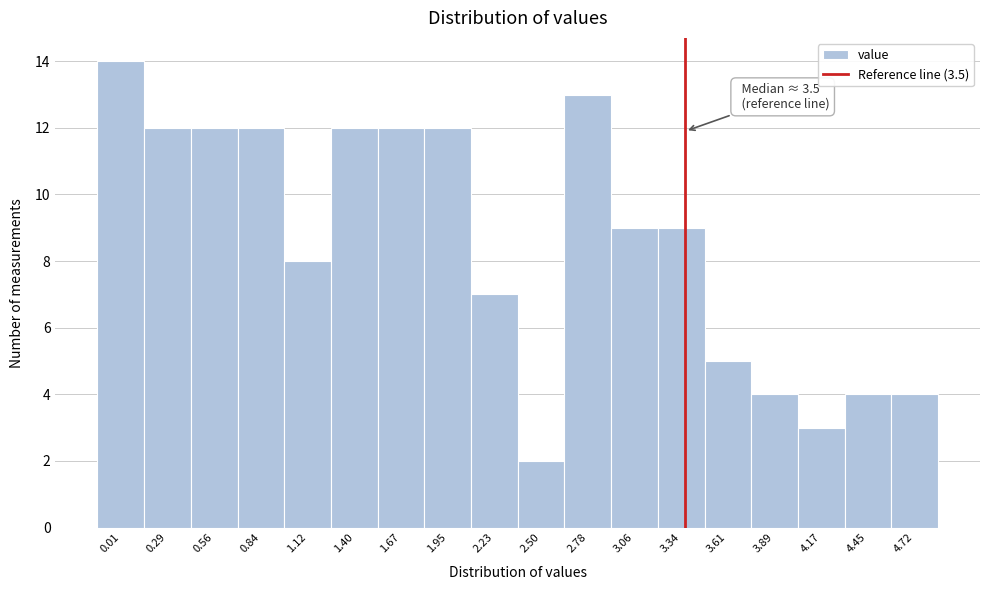

Reading right to left, list all the values displayed in this chart.

4	4	3	4	5	9	9	13	2	7	12	12	12	8	12	12	12	14